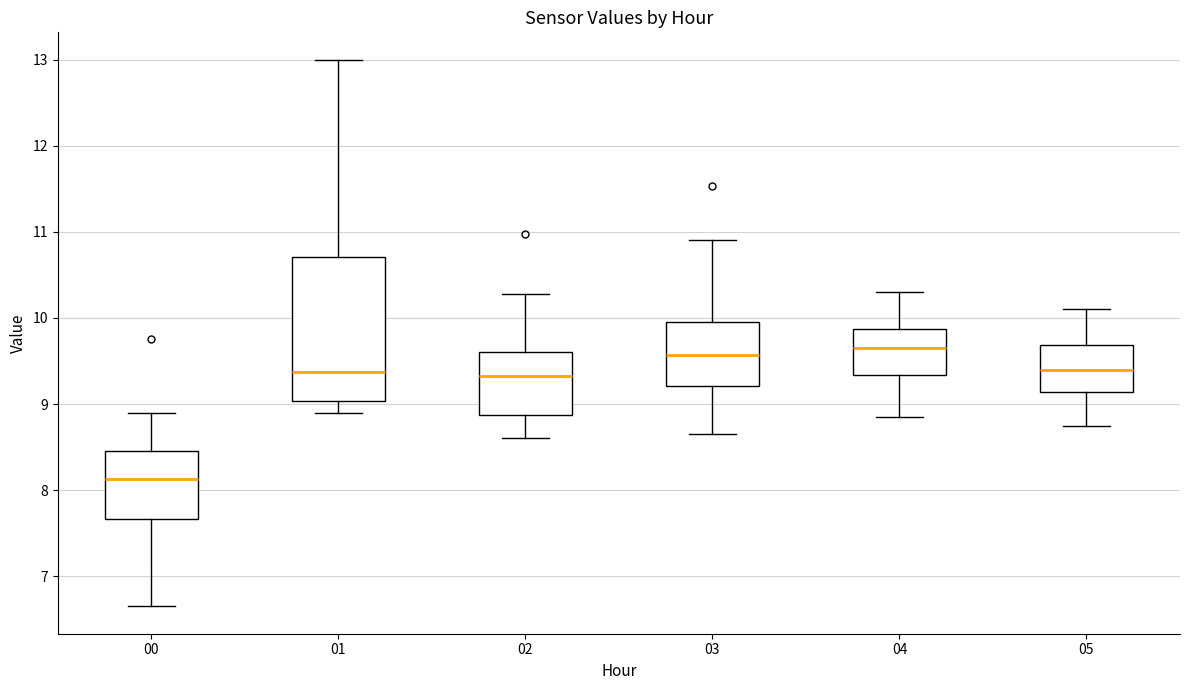

Which box has the lowest median line?

00